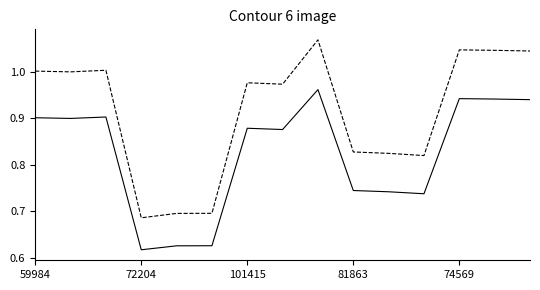

How many lines are shown in the chart?

2